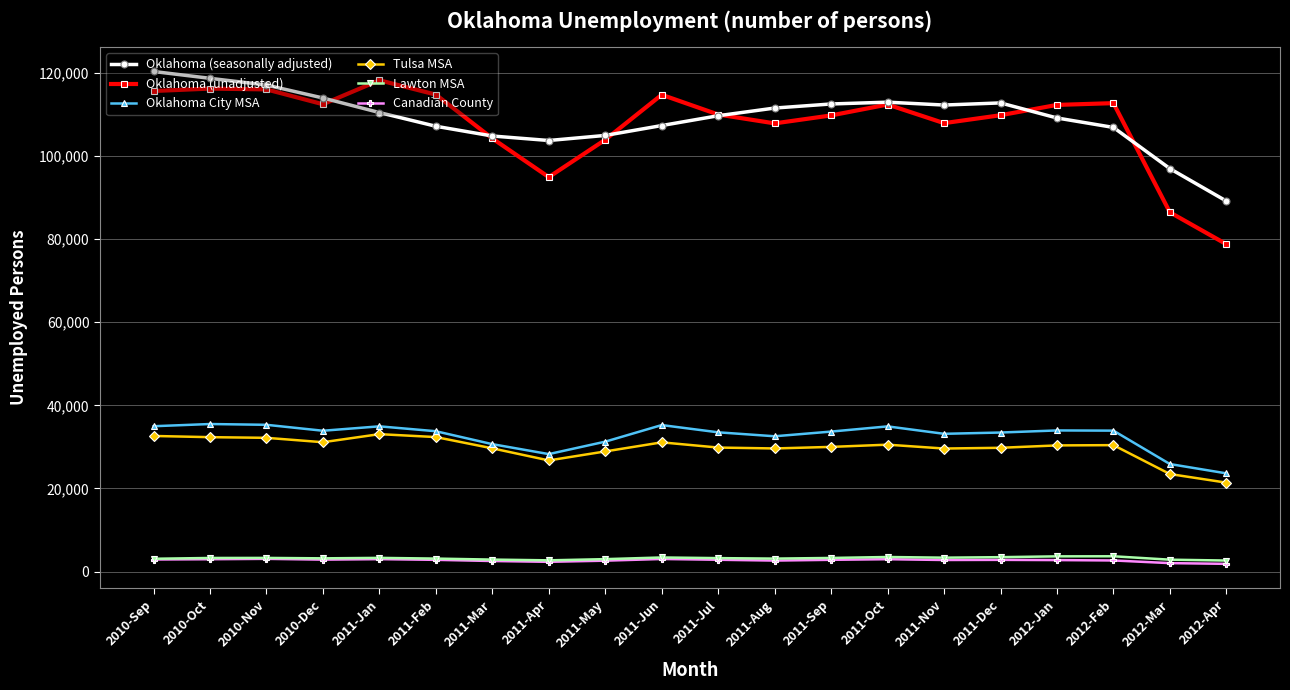

What is the label of the 20th point from the right?

2010-Sep